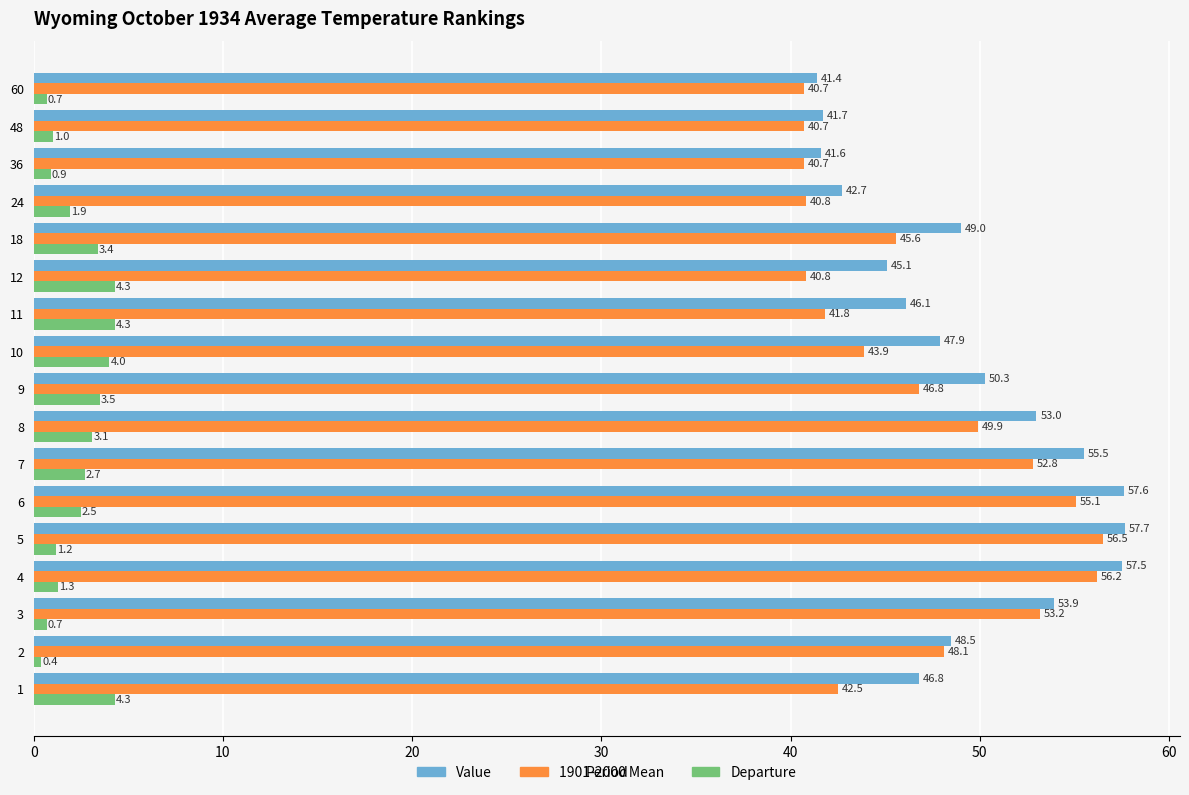

What is the maximum value shown in the chart?

57.7